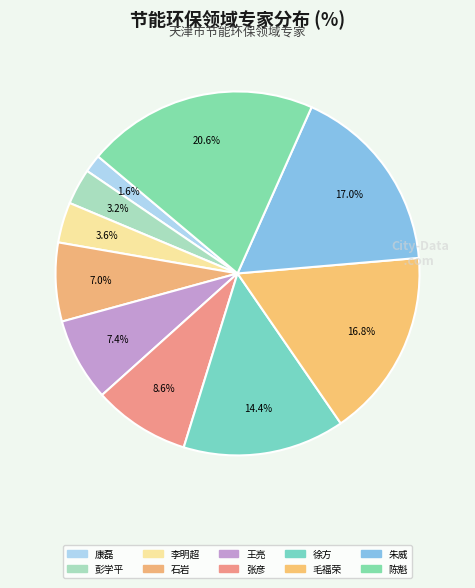

Is there a majority slice in this chart?

No